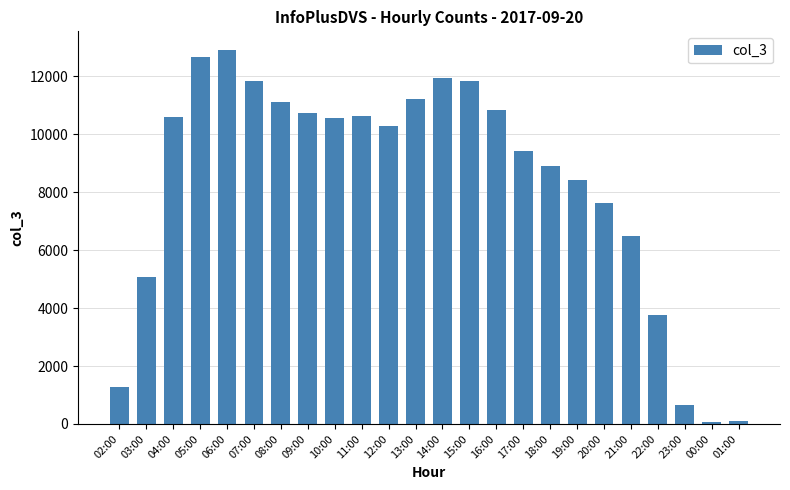

What is the maximum value shown in the chart?

12913